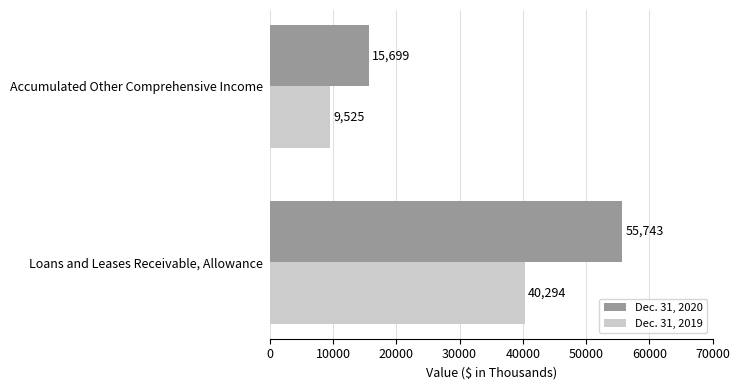

Is the value of Dec. 31, 2020 at Accumulated Other Comprehensive Income greater than the value of Dec. 31, 2019 at Loans and Leases Receivable, Allowance?

No